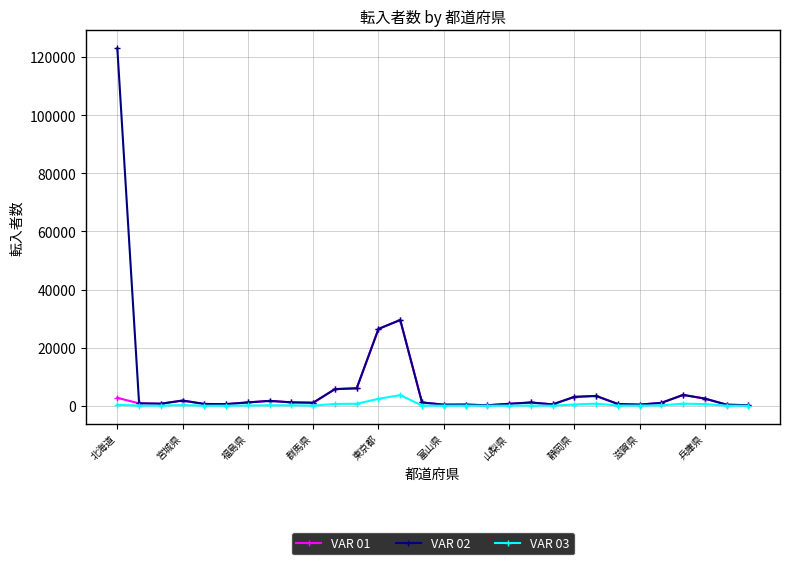

What is the difference between the second highest and second lowest values in the VAR 02 series?

29330